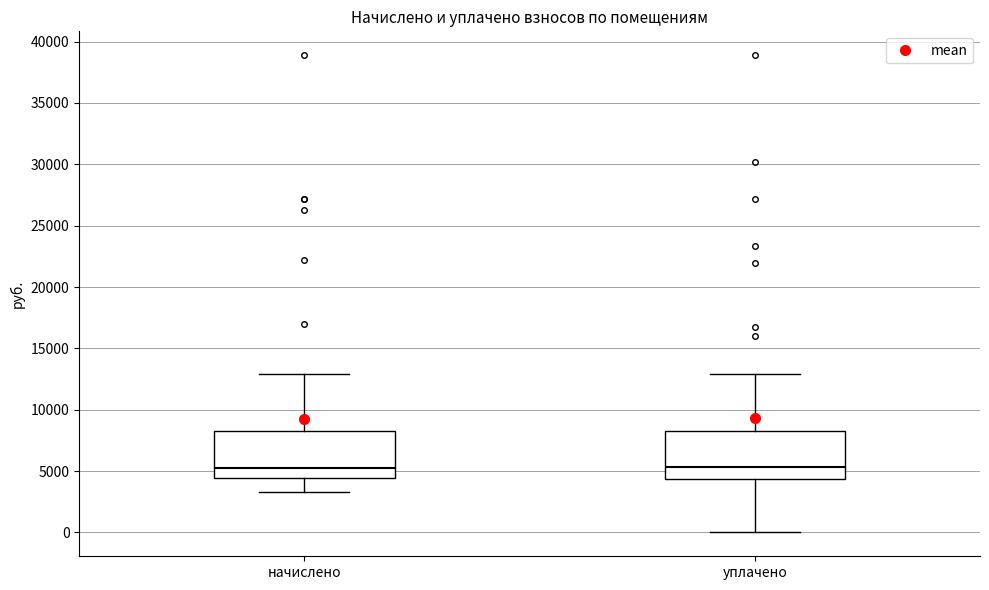

Reading left to right, transcribe this box plot: for each box, give where its median line is, the range the box spans, and where its two whiskers end, as read against the y-axis. The values are not printed on the chart, so give them approximately, as read against the axis.

начислено: median 5500, box 4500 to 8500, whiskers 3500 to 13000
уплачено: median 5500, box 4500 to 8500, whiskers 0 to 13000